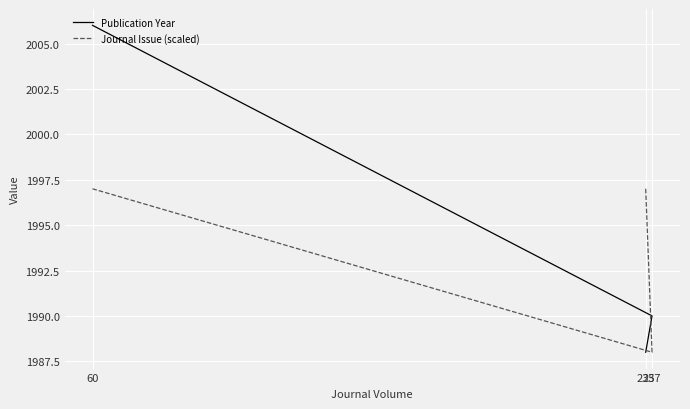

Is it true that Journal Issue (scaled) equals 1997 at 60?

True